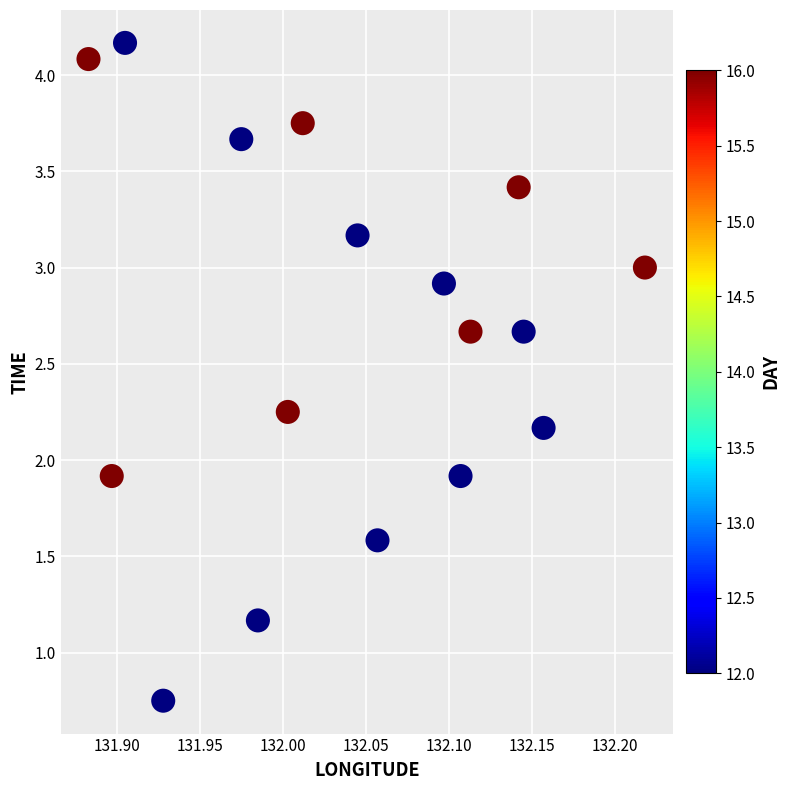

What is the range of Y values (max minus min)?

3.4